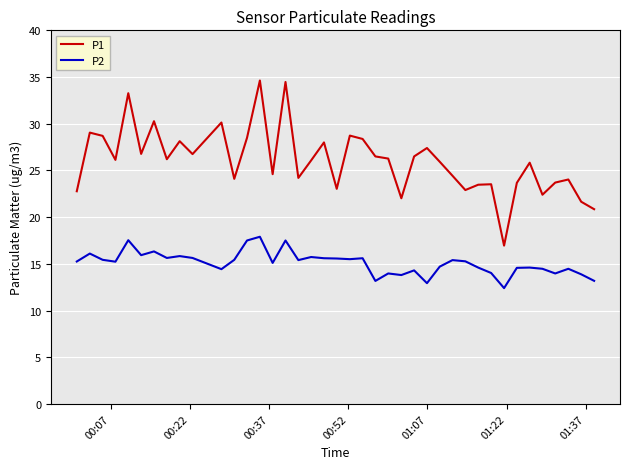

What is the minimum value shown in the chart?

12.4